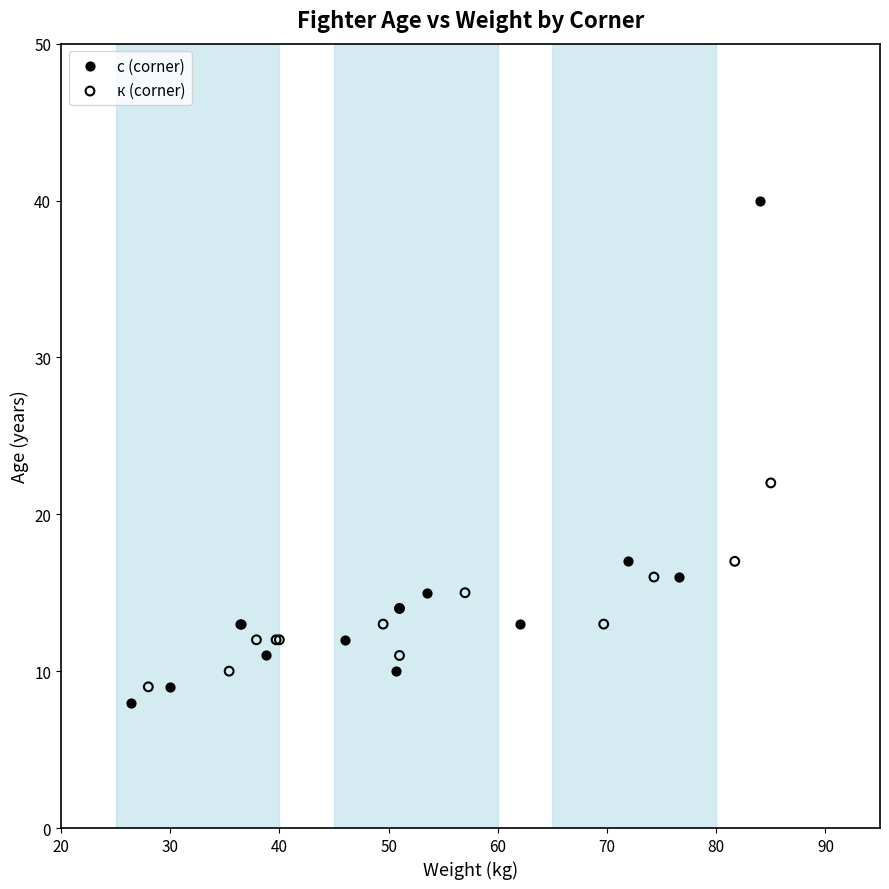

Which series reaches the maximum Y coordinate?

с (corner)